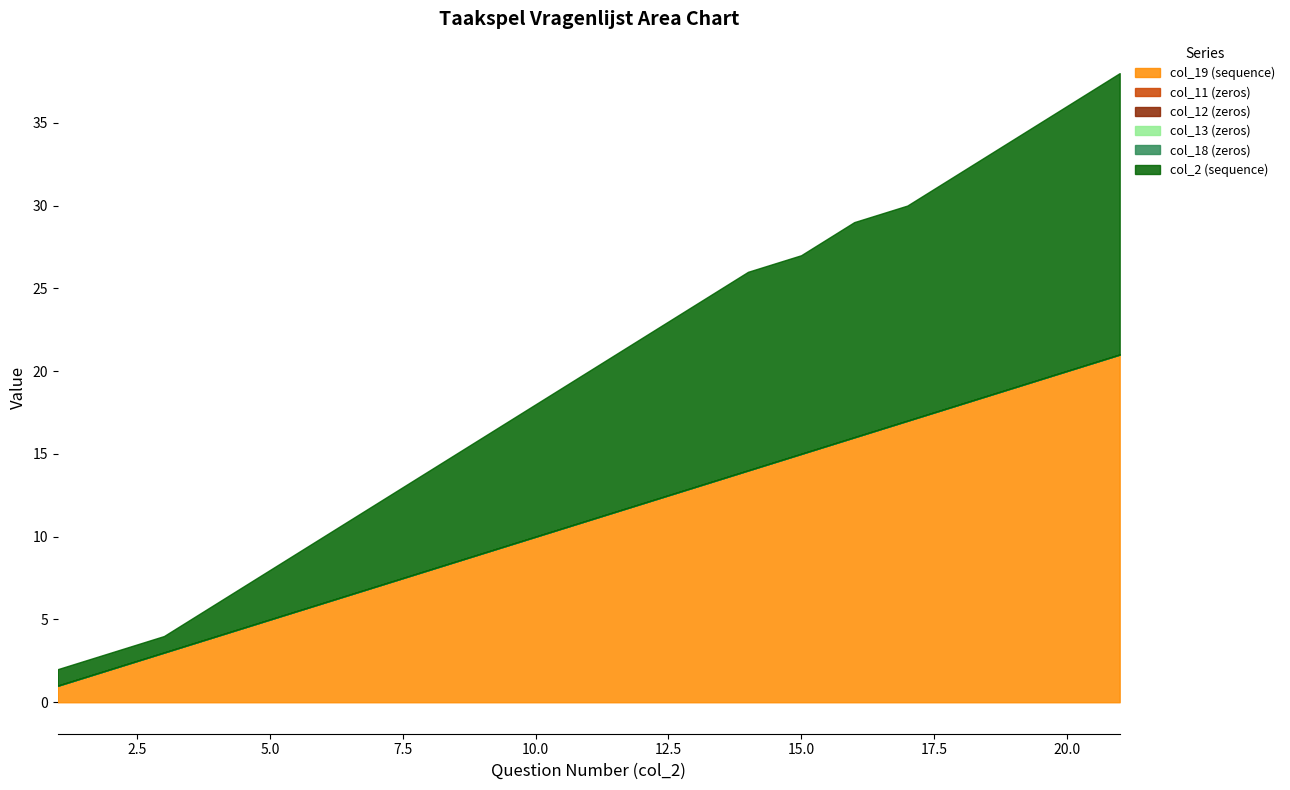

Where does the col_19 (sequence) series first go above 11?

12